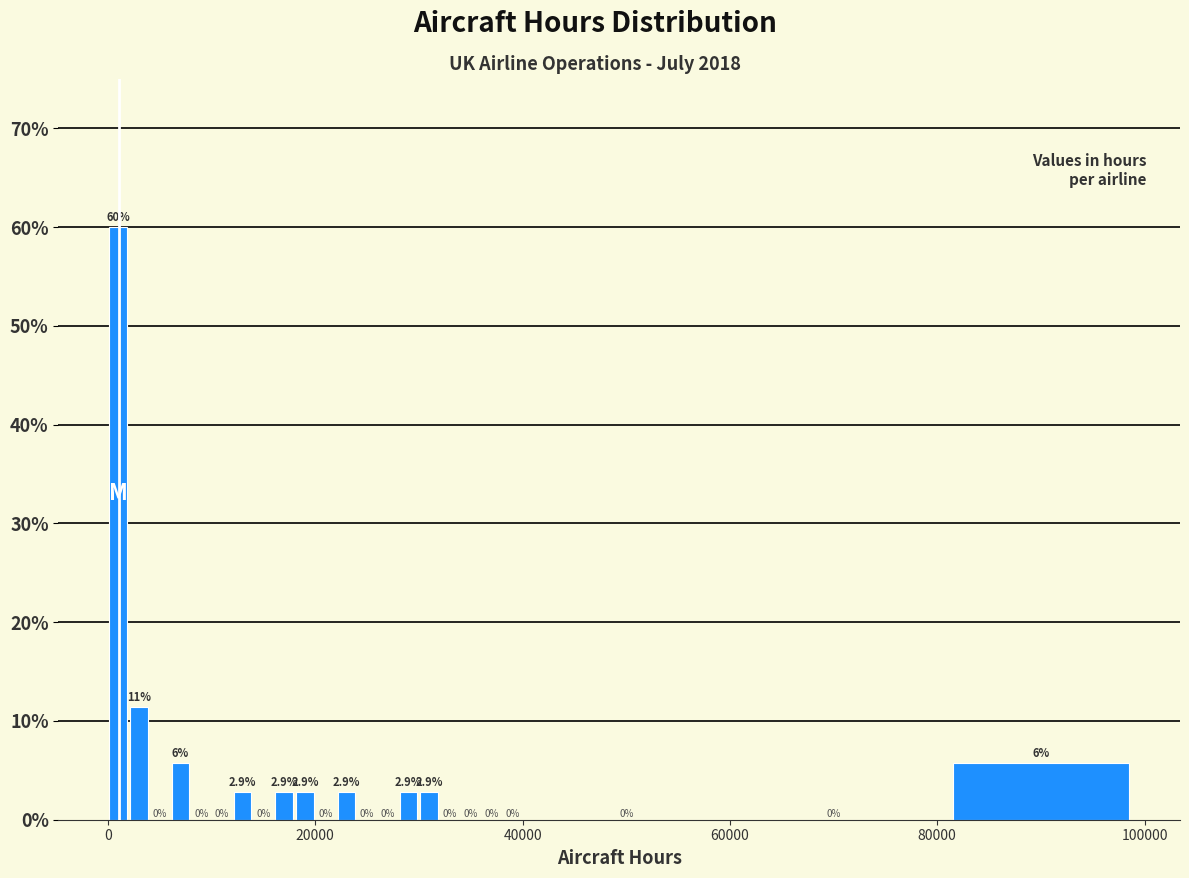

Around what value on the x-axis is the tallest bar? Give the approximate position of its centre, as read against the axis.

2000